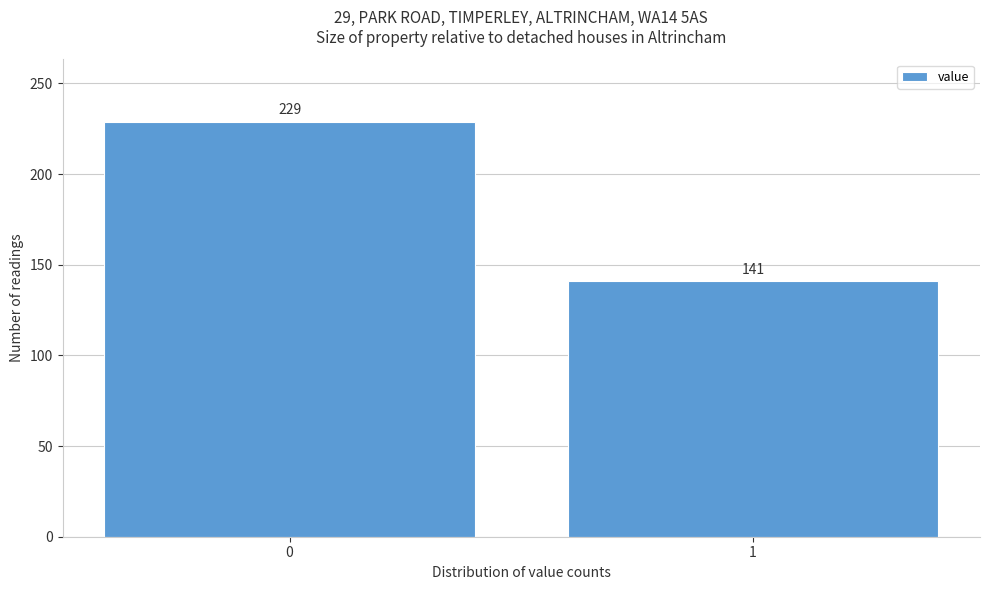

Reading left to right, extract all data points from this chart.

229	141